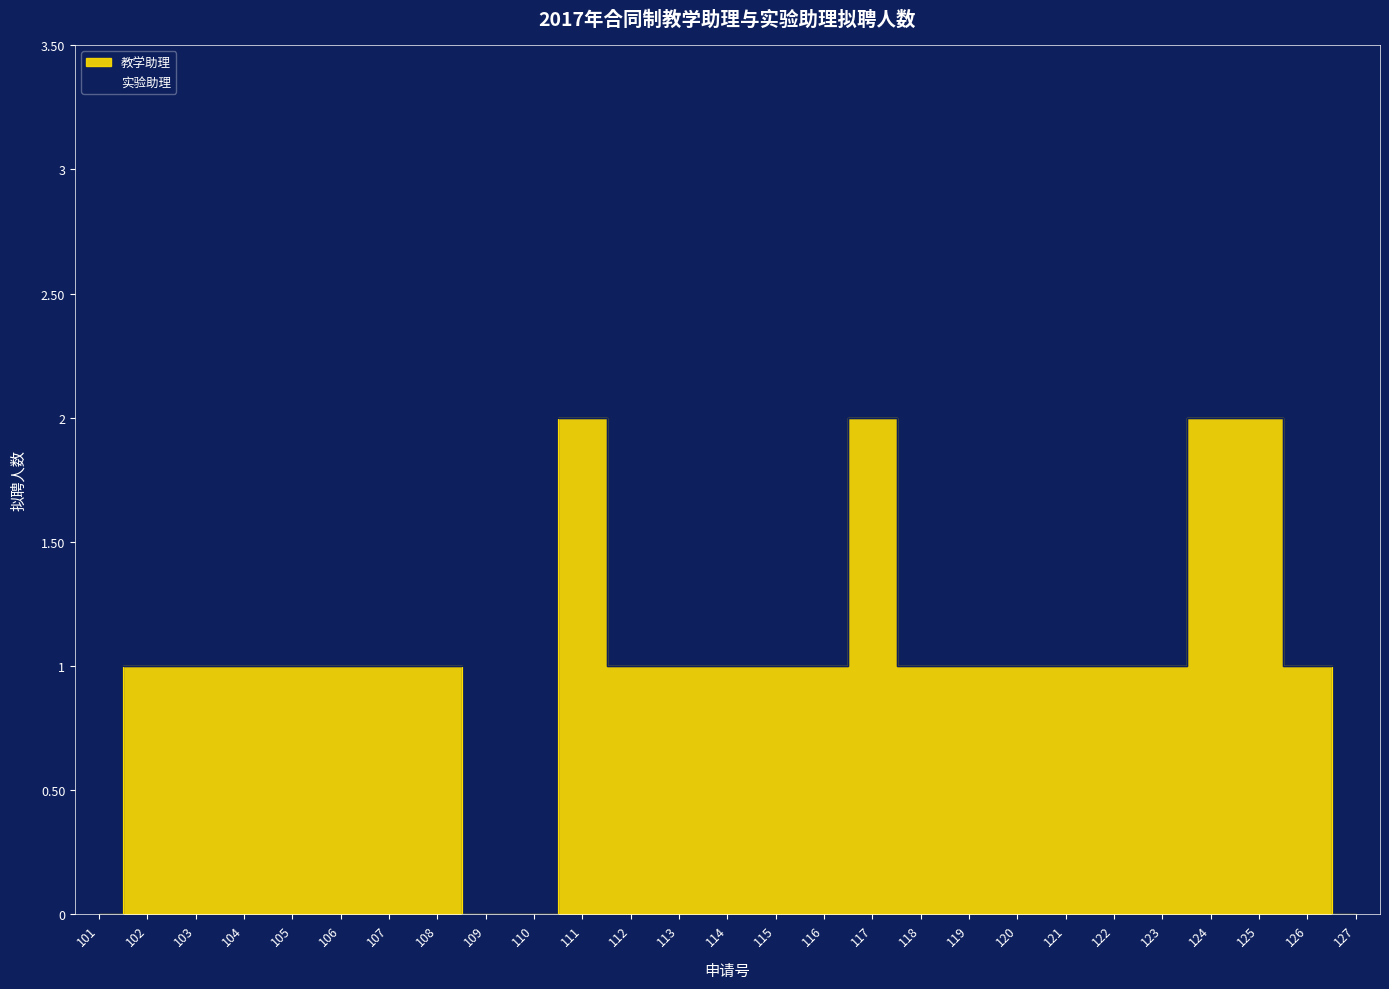

Which category has the lowest value across all series?

101